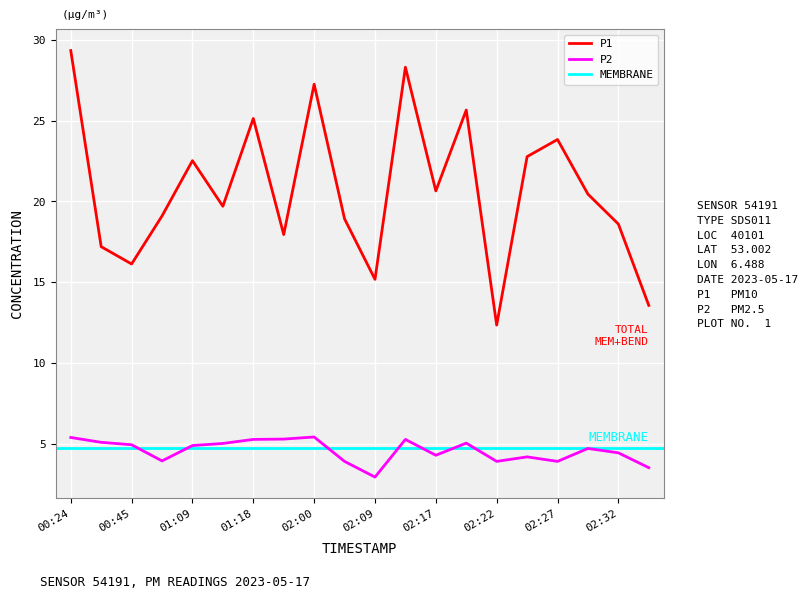

What is the highest value of the P2 series?

5.4